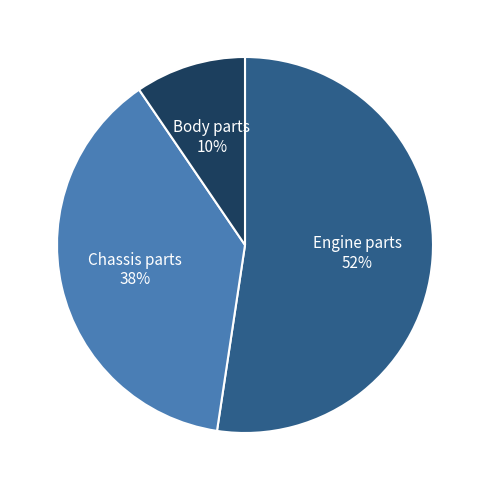

Count the number of slices in the pie.

3